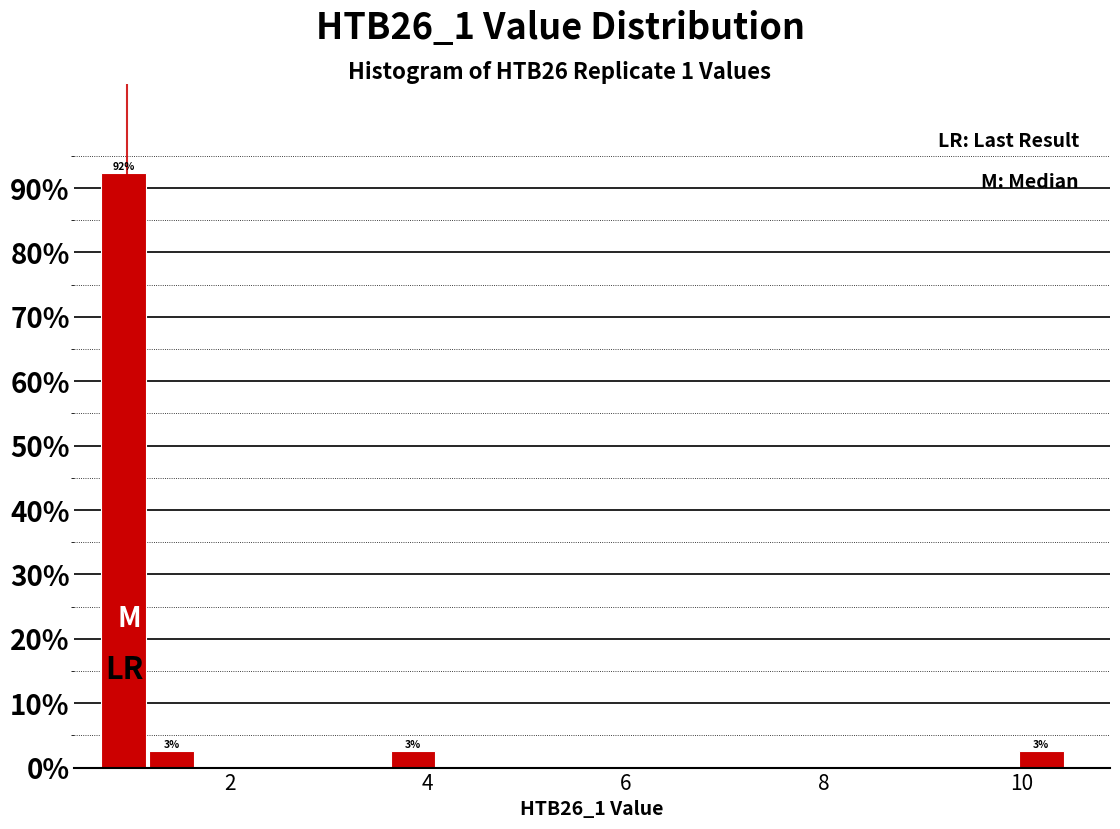

Around what value on the x-axis is the tallest bar? Give the approximate position of its centre, as read against the axis.

1.0